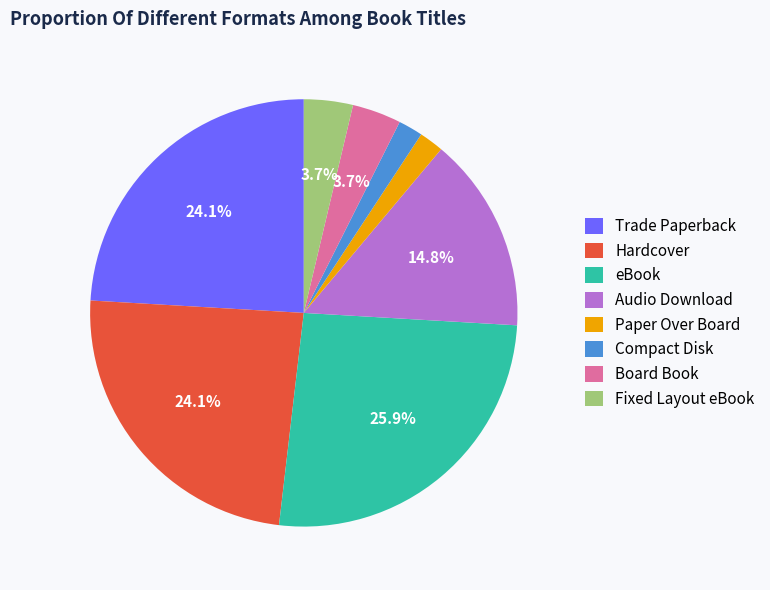

Between Fixed Layout eBook and Audio Download, which is larger?

Audio Download